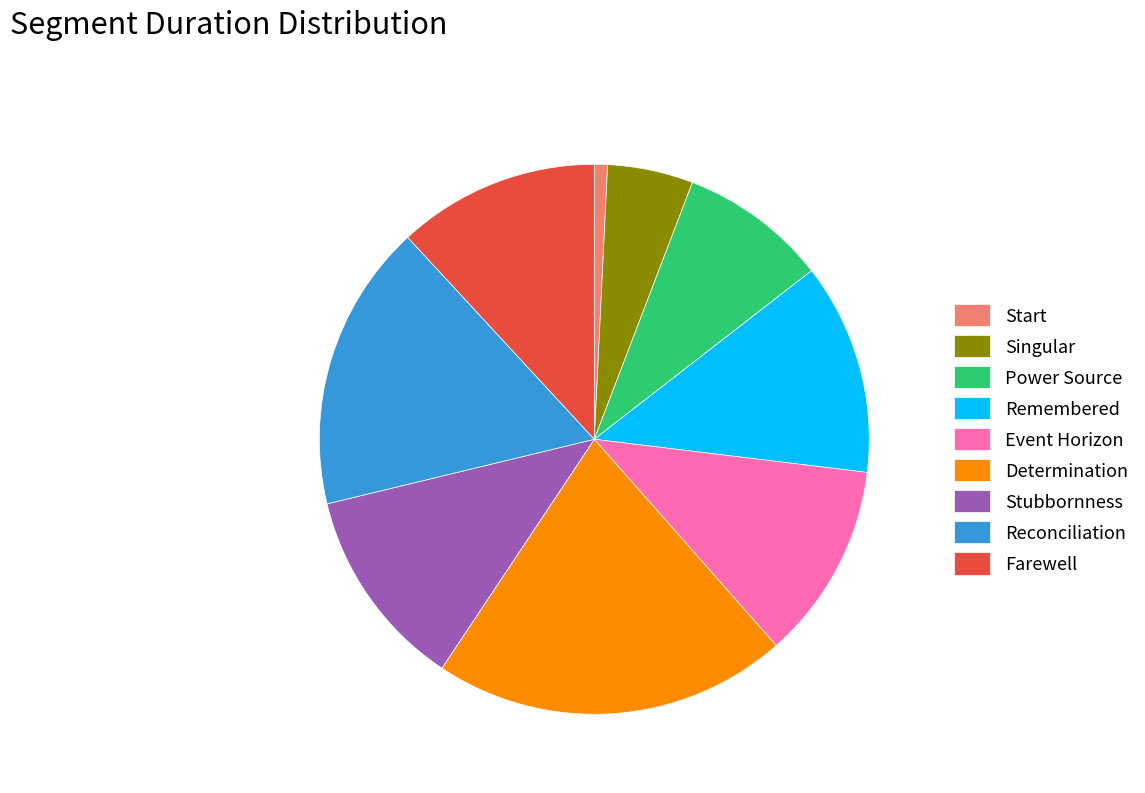

Is there a majority slice in this chart?

No